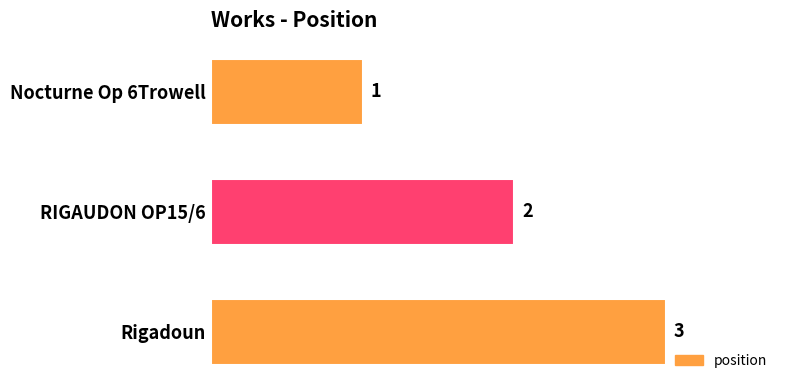

Are the bars grouped side by side (vs. stacked)?

No